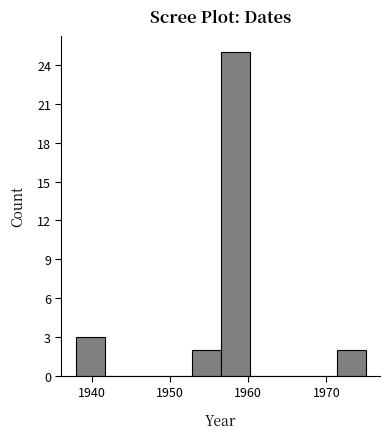

Read against the x-axis, roughly where is the centre of the tallest bar?

1958